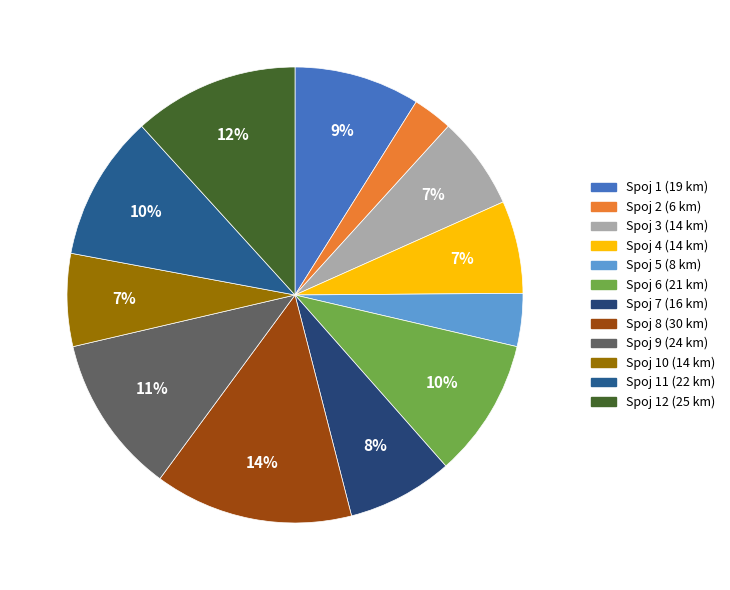

How many segments does this pie chart have?

12